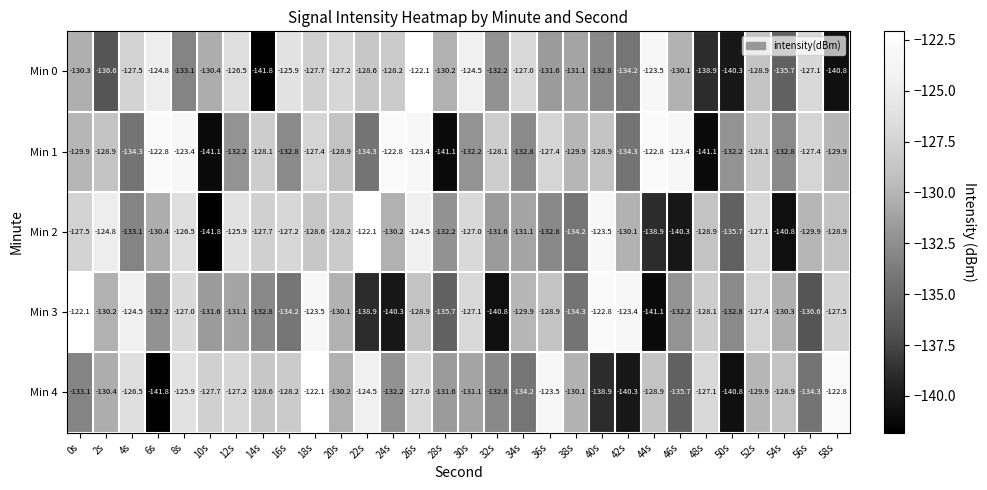

Between 10s and 40s, which series saw the biggest shift?

Min 2